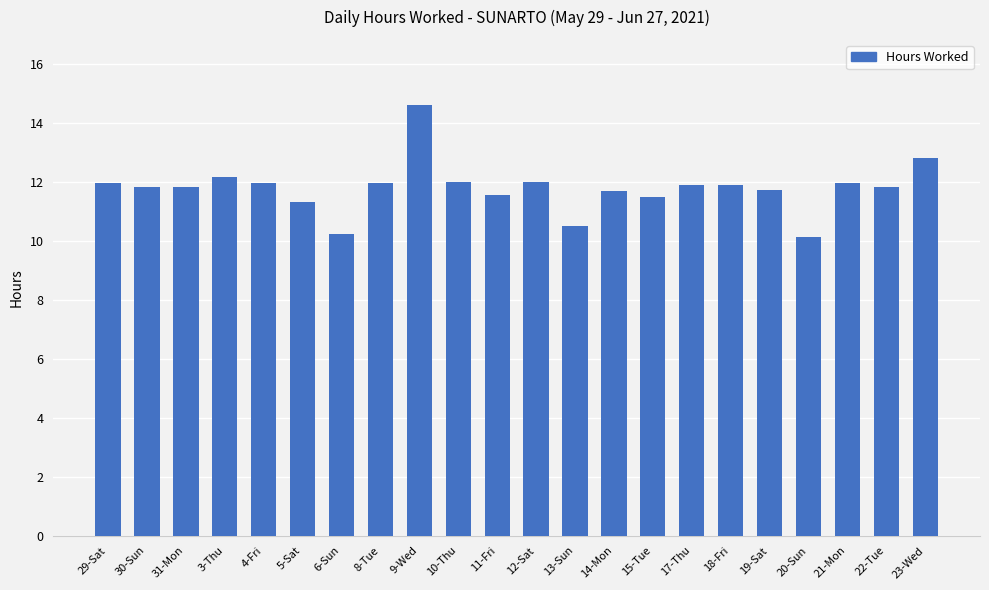

True or false: the data shows 12.0 at 12-Sat.

True